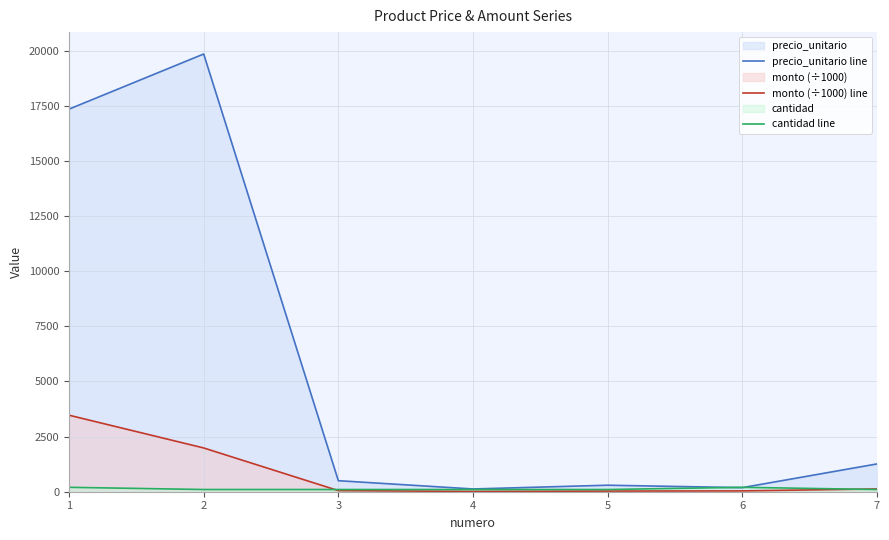

Which has a higher value, 7 or 6?

7